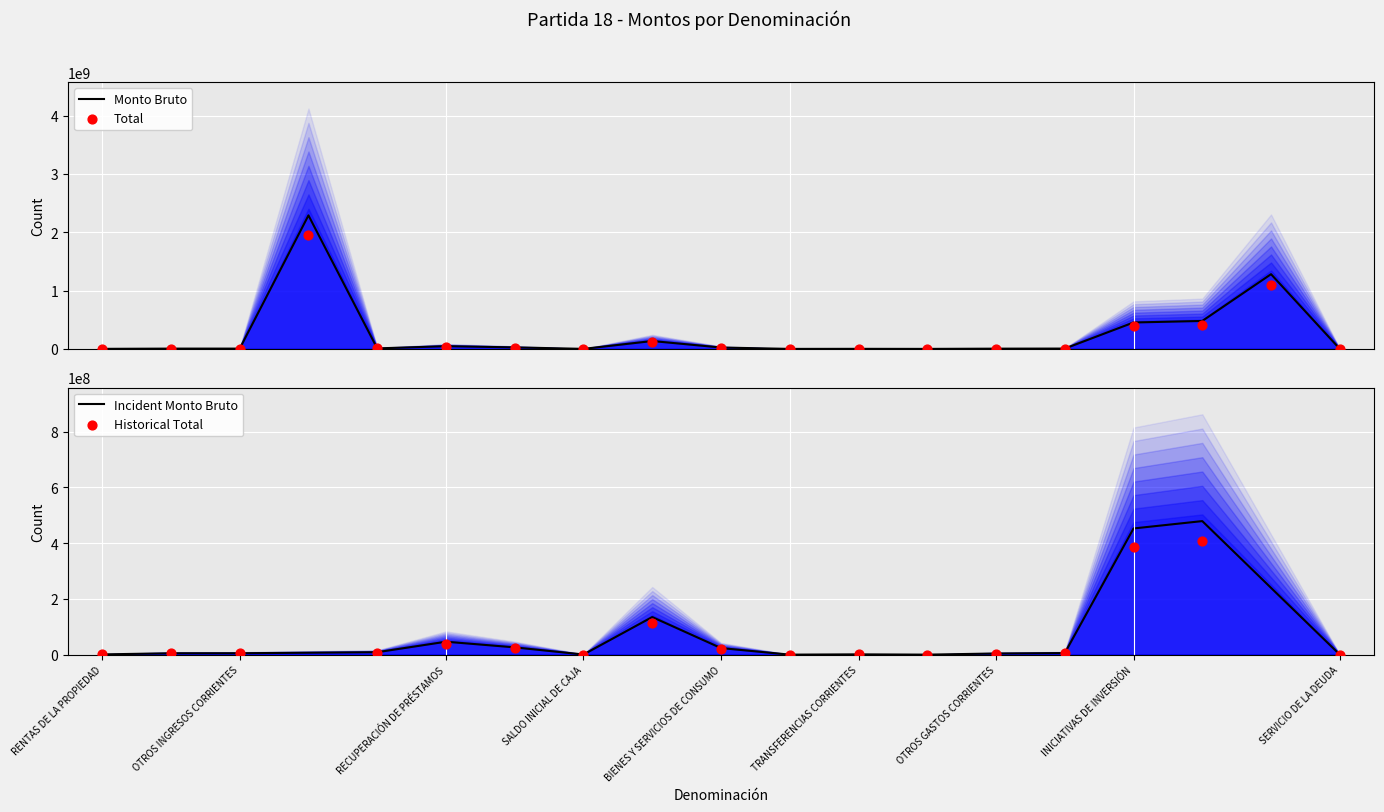

What is the maximum value for Monto Bruto?

2288974610